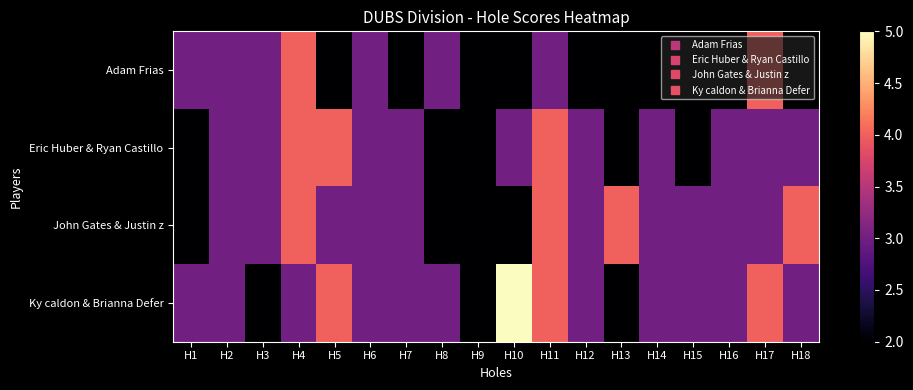

Reading left to right, extract all data points from this chart.

Adam Frias: H1=3	H2=3	H3=3	H4=4	H5=2	H6=3	H7=2	H8=3	H9=2	H10=2	H11=3	H12=2	H13=2	H14=2	H15=2	H16=2	H17=4	H18=2
Eric Huber & Ryan Castillo: H1=2	H2=3	H3=3	H4=4	H5=4	H6=3	H7=3	H8=2	H9=2	H10=3	H11=4	H12=3	H13=2	H14=3	H15=2	H16=3	H17=3	H18=3
John Gates & Justin z: H1=2	H2=3	H3=3	H4=4	H5=3	H6=3	H7=3	H8=2	H9=2	H10=2	H11=4	H12=3	H13=4	H14=3	H15=3	H16=3	H17=3	H18=4
Ky caldon & Brianna Defer: H1=3	H2=3	H3=2	H4=3	H5=4	H6=3	H7=3	H8=3	H9=2	H10=5	H11=4	H12=3	H13=2	H14=3	H15=3	H16=3	H17=4	H18=3